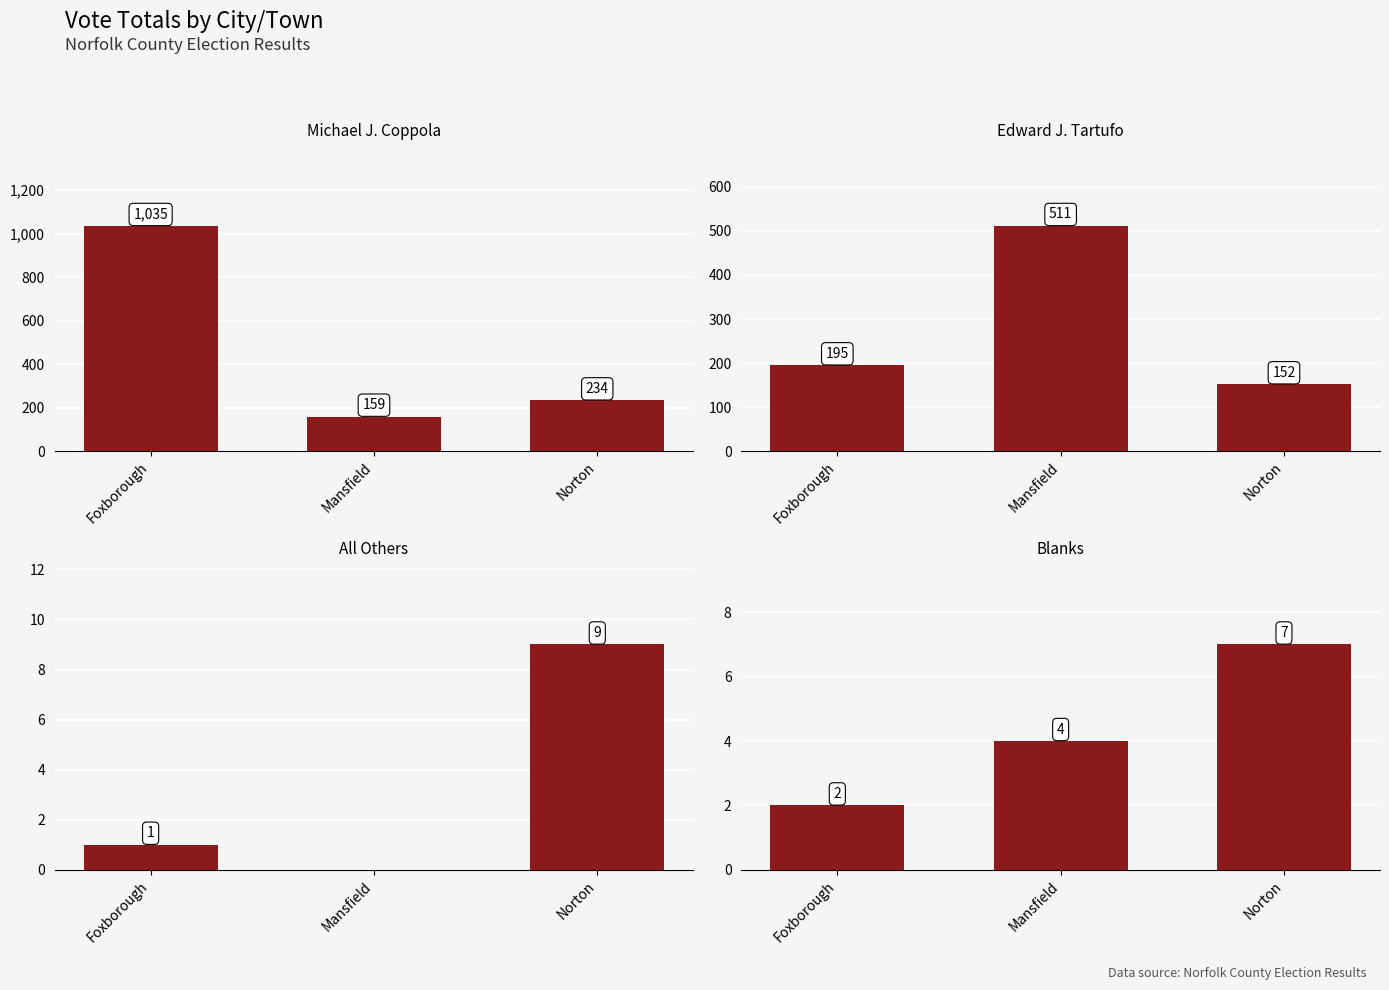

Which has a higher value, Norton or Foxborough?

Foxborough